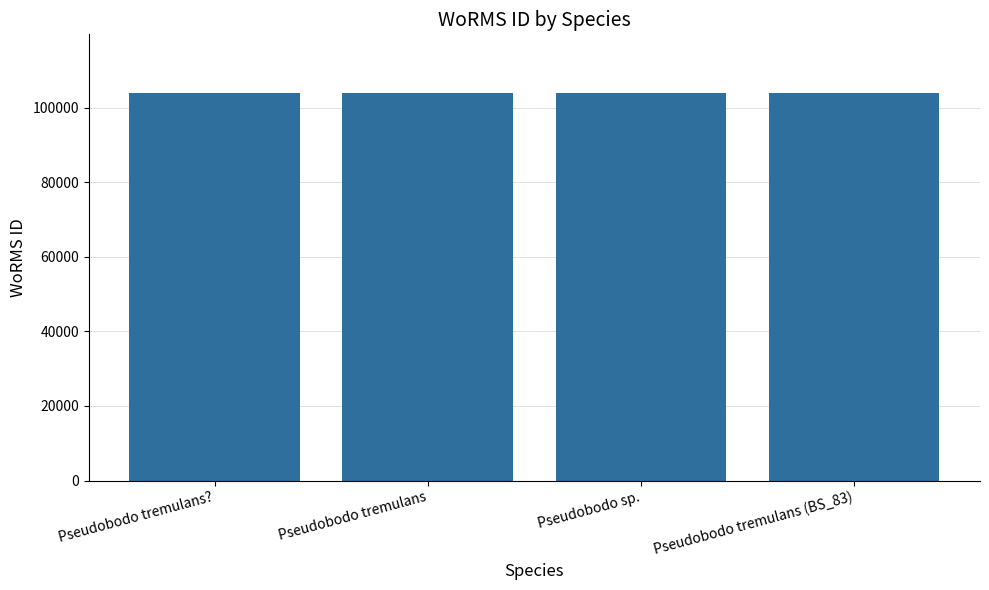

What is the label of the 4th bar from the right?

Pseudobodo tremulans?